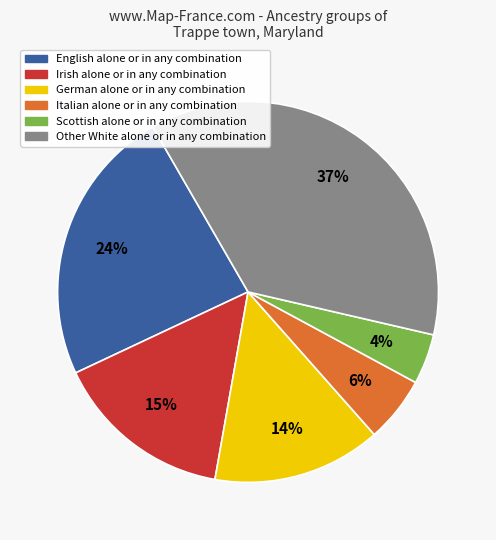

To the nearest percent, what is the difference between the largest and smallest slice percentages?

33%